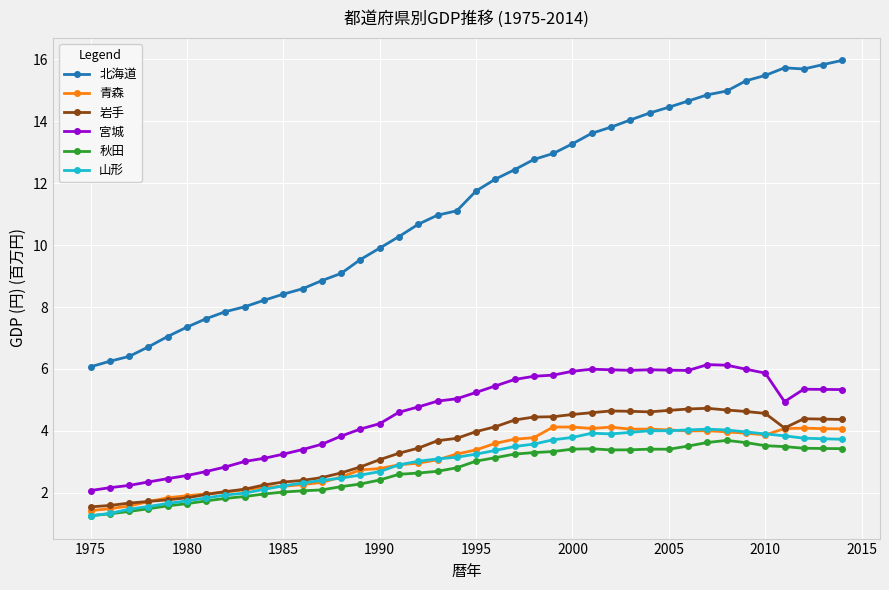

What is the smallest value displayed?

1.3